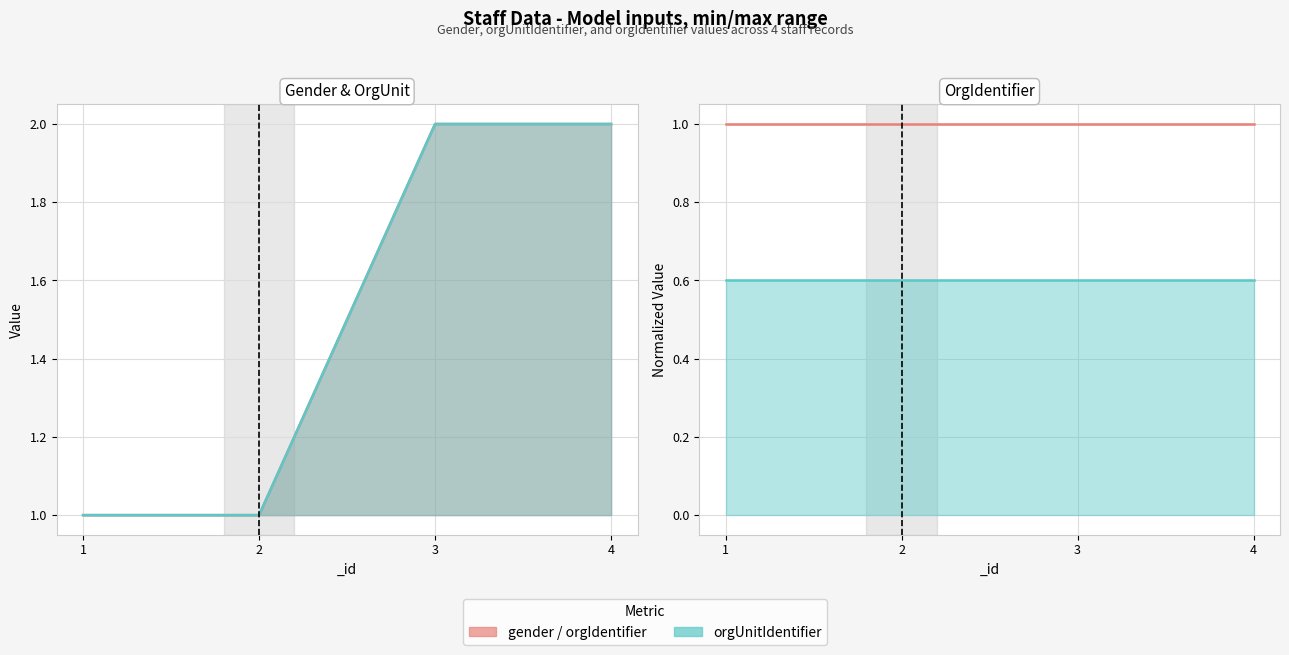

List the series in order of their peak value, lowest first.

gender, orgUnitIdentifier